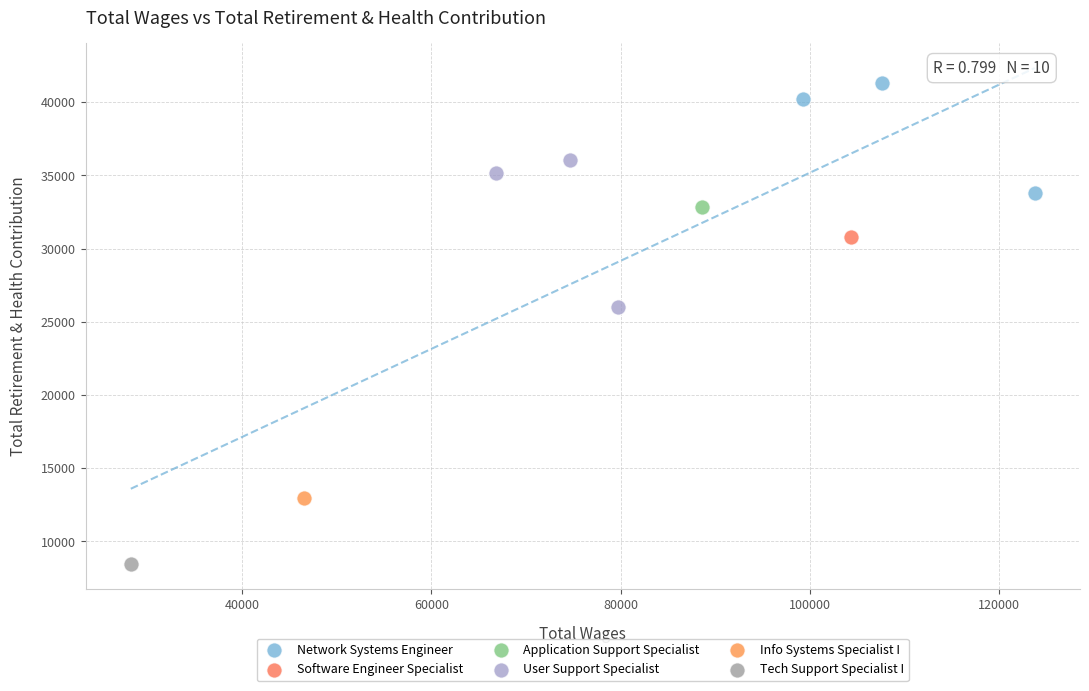

What are all the series names shown in the legend?

Network Systems Engineer, Software Engineer Specialist, Application Support Specialist, User Support Specialist, Info Systems Specialist I, Tech Support Specialist I